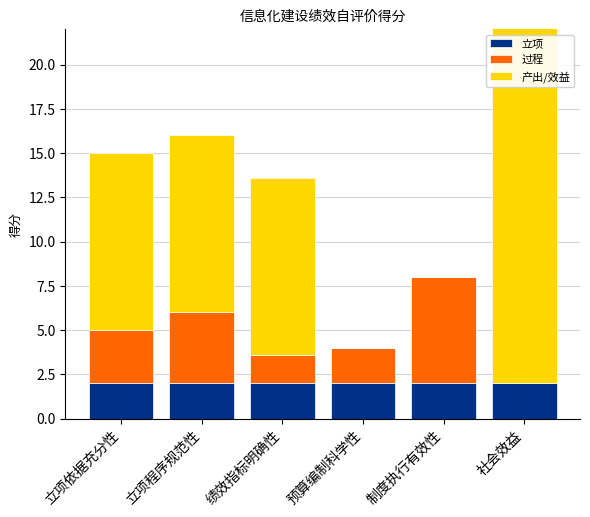

The 过程 series shows 4.0 at 立项程序规范性. True or false?

True